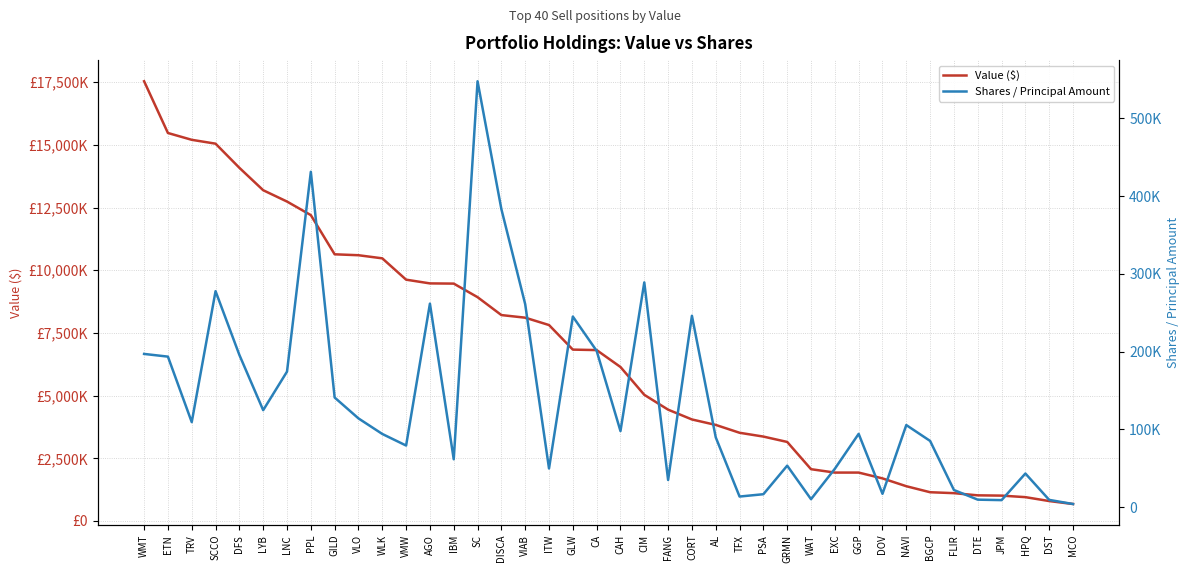

Which category has the lowest value across all series?

MCO